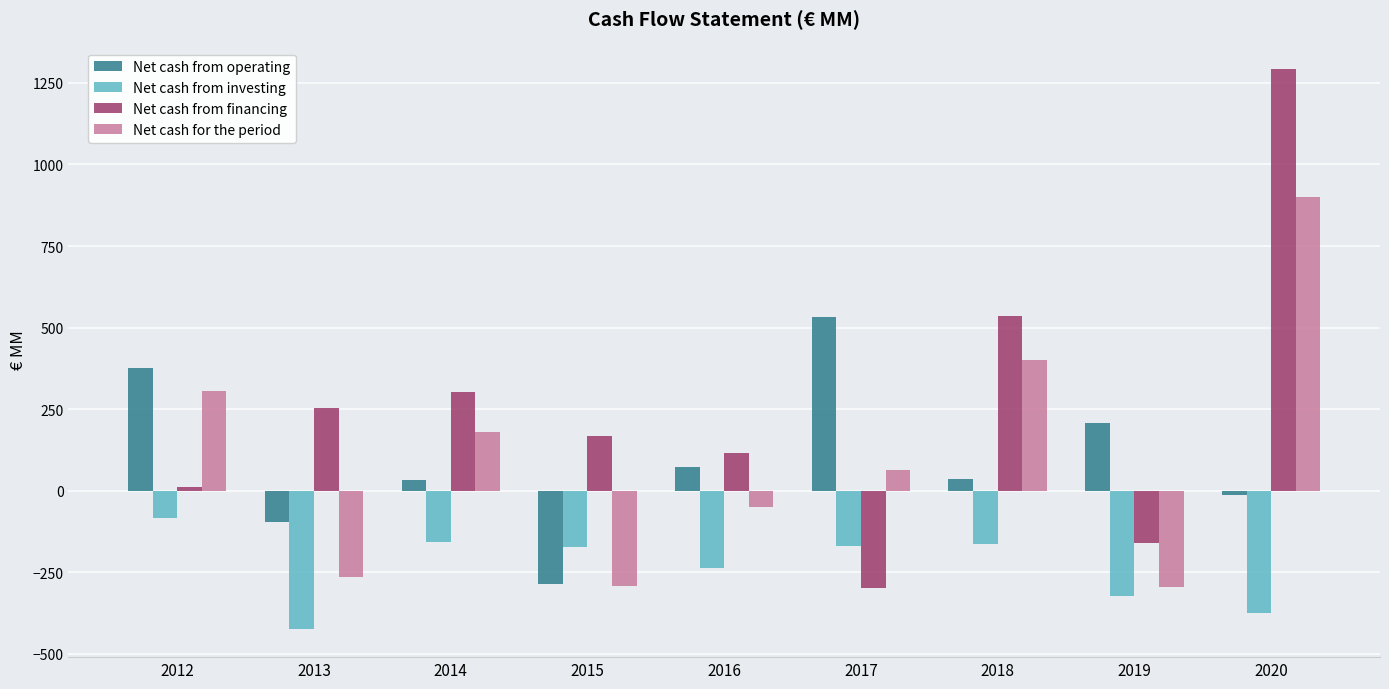

At which category does the chart reach its peak across all series?

2020